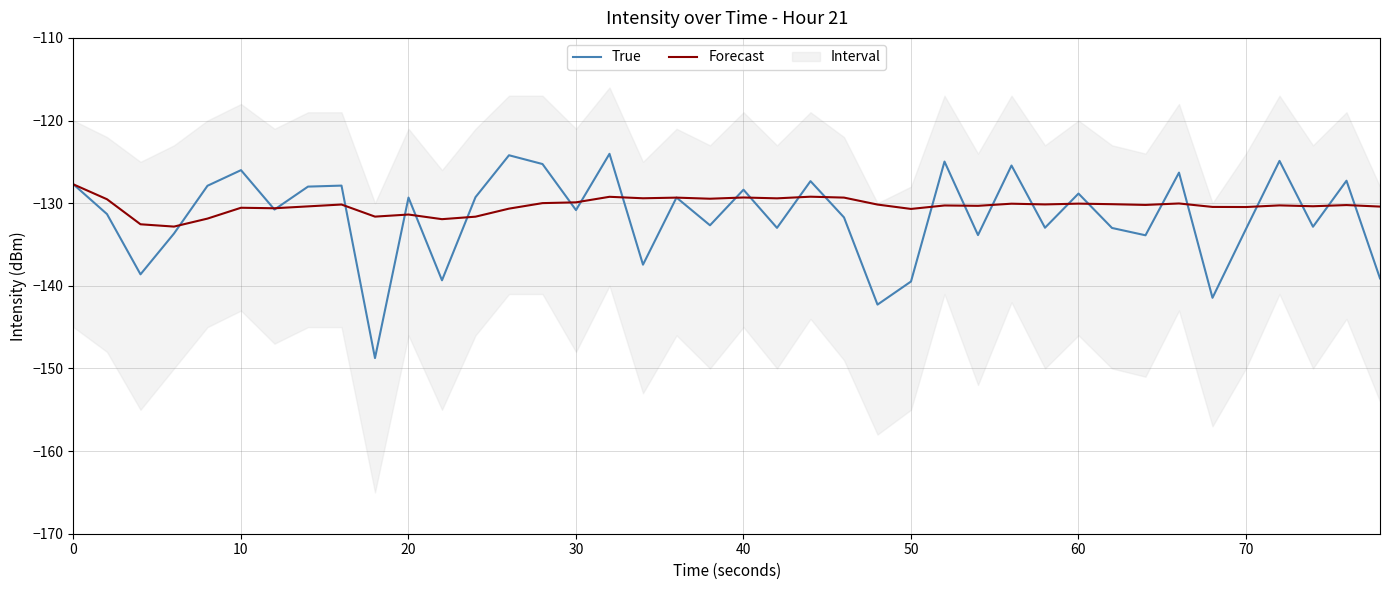

Which series has the widest spread of values?

True